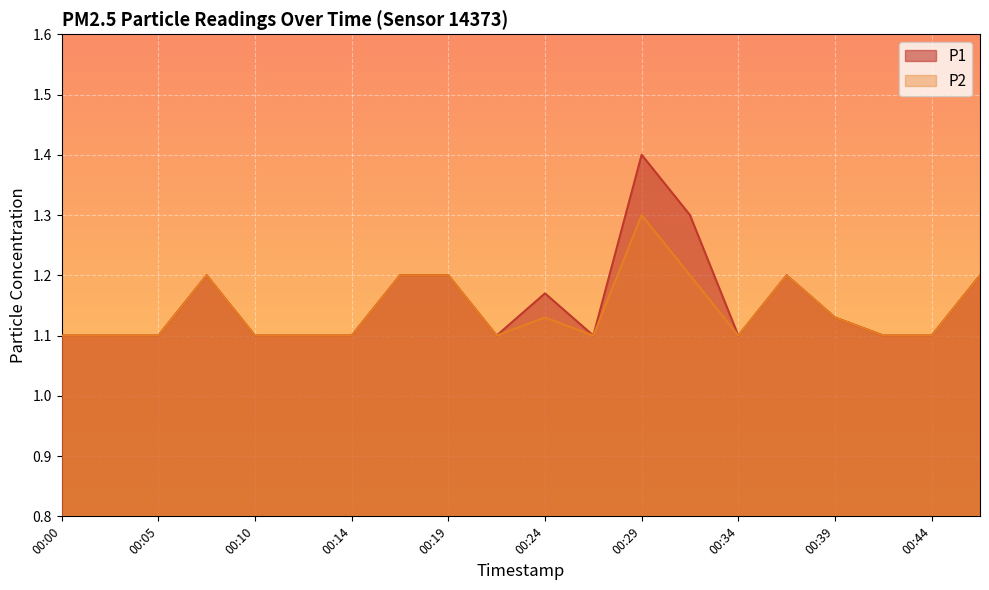

What is the total value across all series at 00:02?

2.2